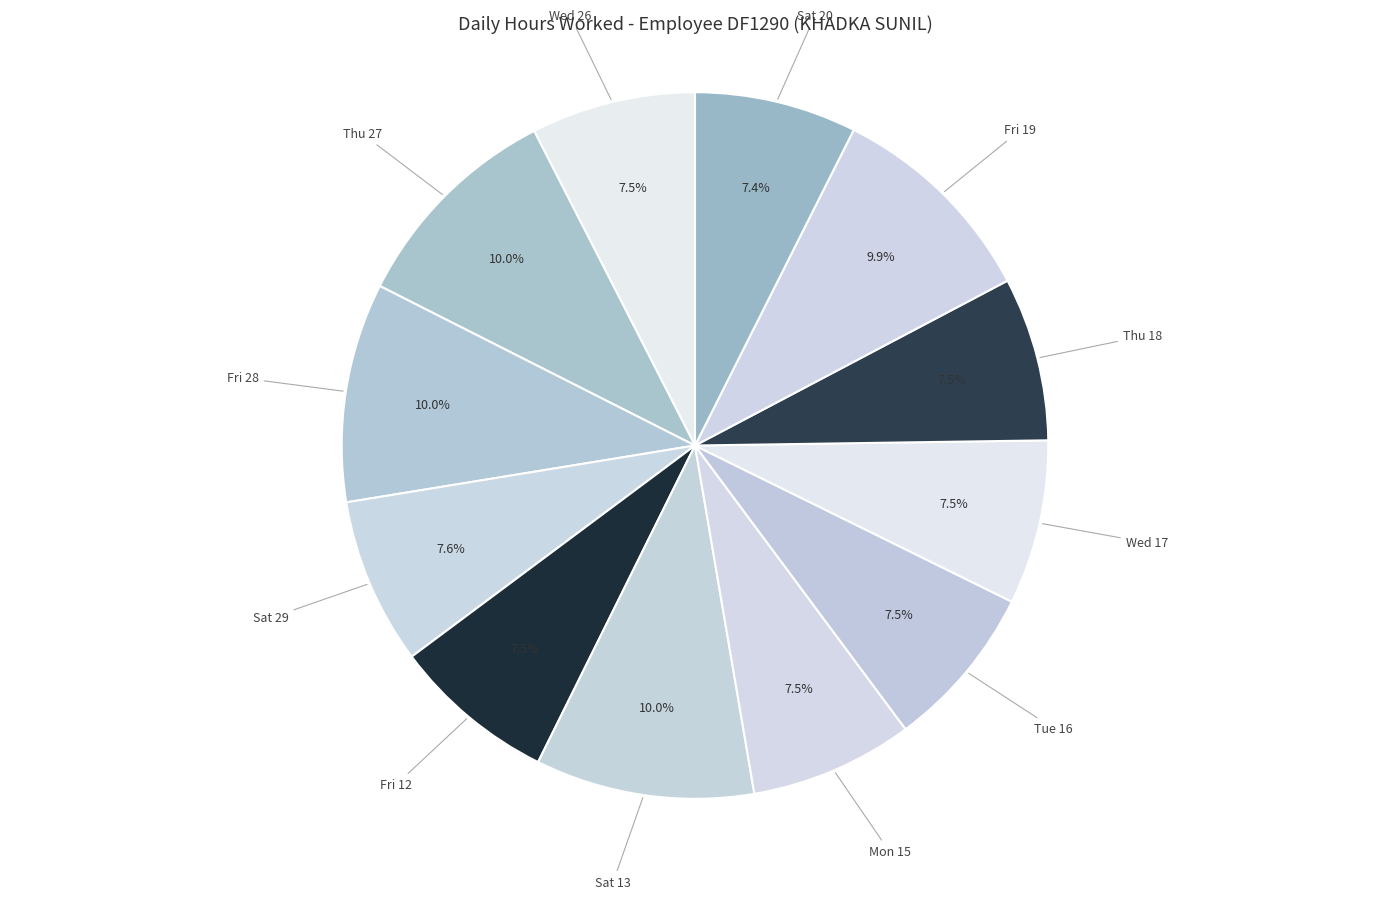

How many segments does this pie chart have?

12